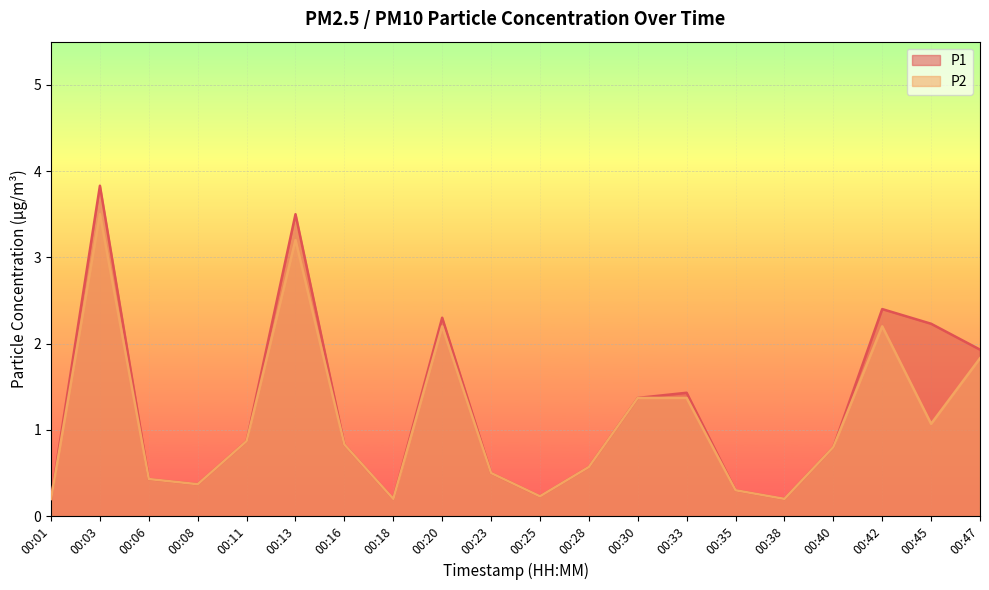

Rank the series by their maximum value, from highest to lowest.

P1, P2